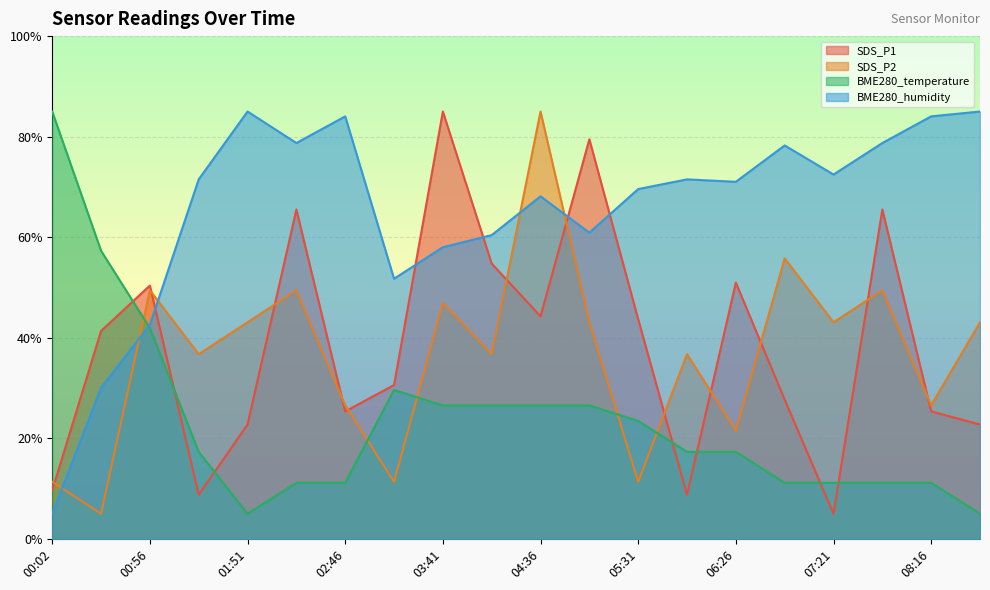

What is the difference between the BME280_temperature values at 04:09 and 08:44?

21.5